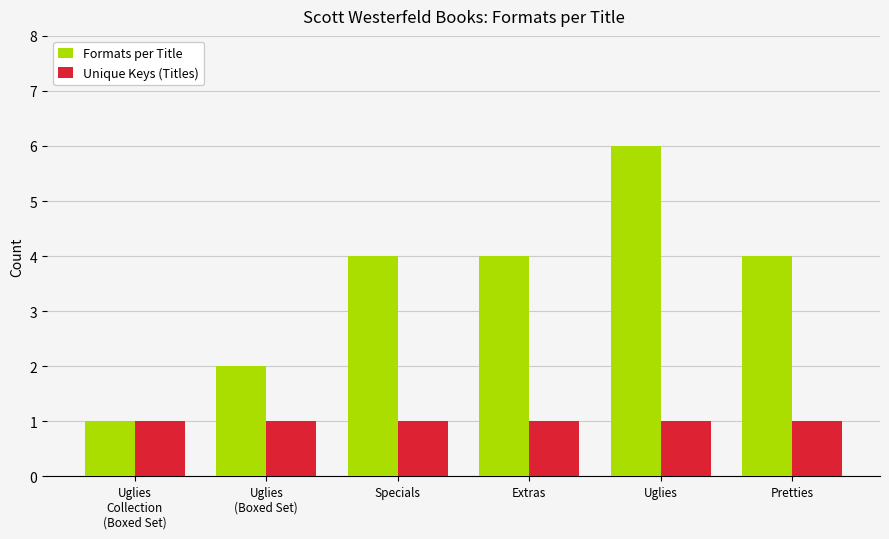

Reading left to right, extract all data points from this chart.

Formats per Title: Uglies
Collection
(Boxed Set)=1	Uglies
(Boxed Set)=2	Specials=4	Extras=4	Uglies=6	Pretties=4
Unique Keys (Titles): Uglies
Collection
(Boxed Set)=1	Uglies
(Boxed Set)=1	Specials=1	Extras=1	Uglies=1	Pretties=1